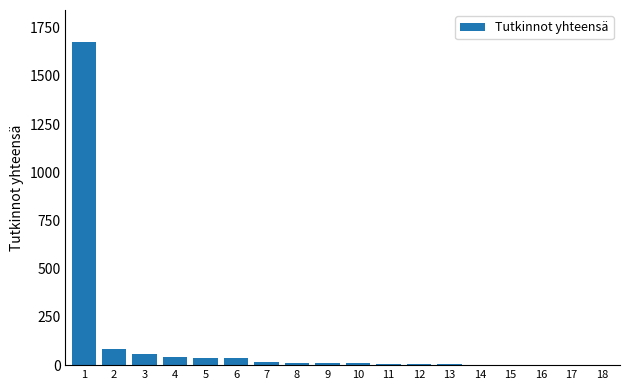

What is the greatest value displayed?

1674